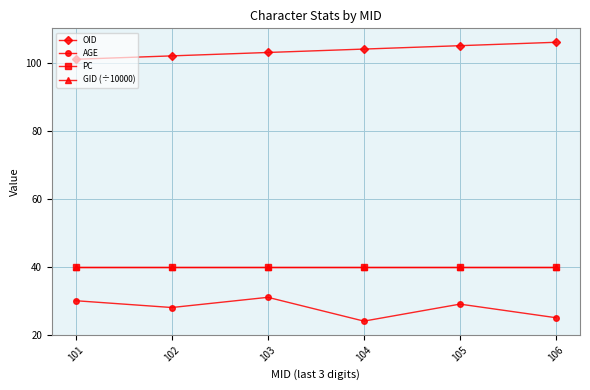

Which series has the largest range (max minus min)?

AGE